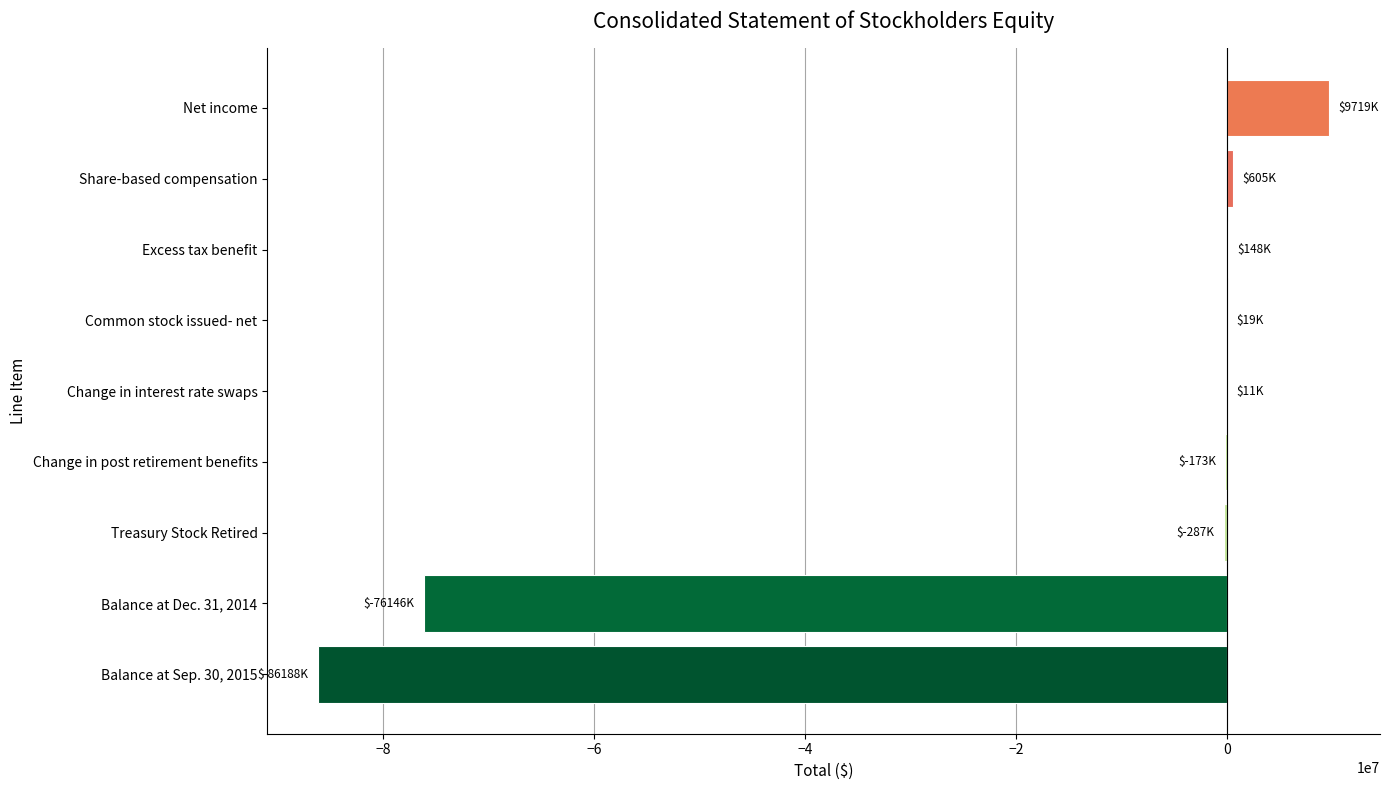

Which has a higher value, Treasury Stock Retired or Net income?

Net income